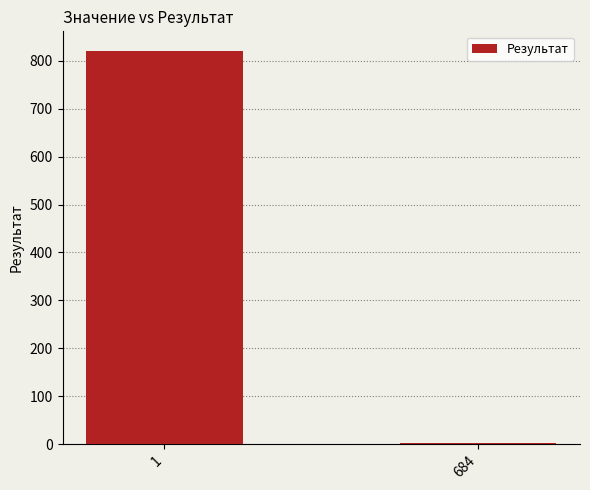

What is the maximum value shown in the chart?

820.8